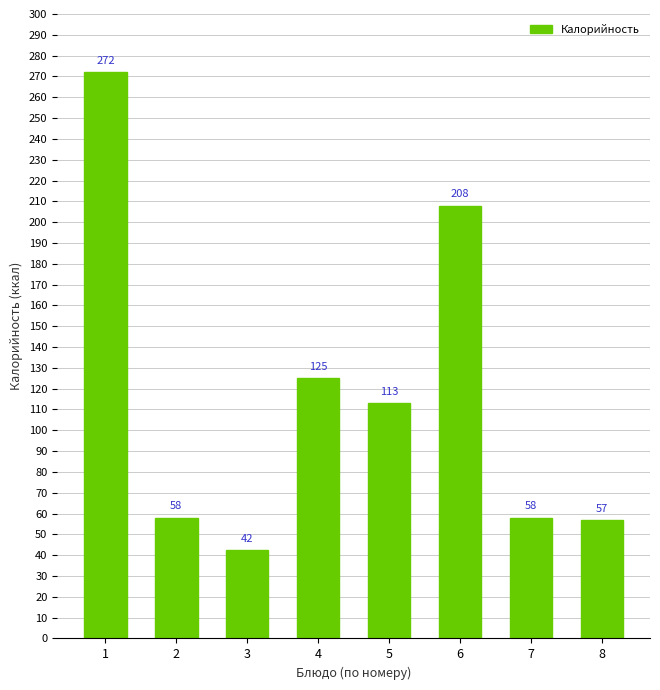

At which category does the chart reach its minimum across all series?

3